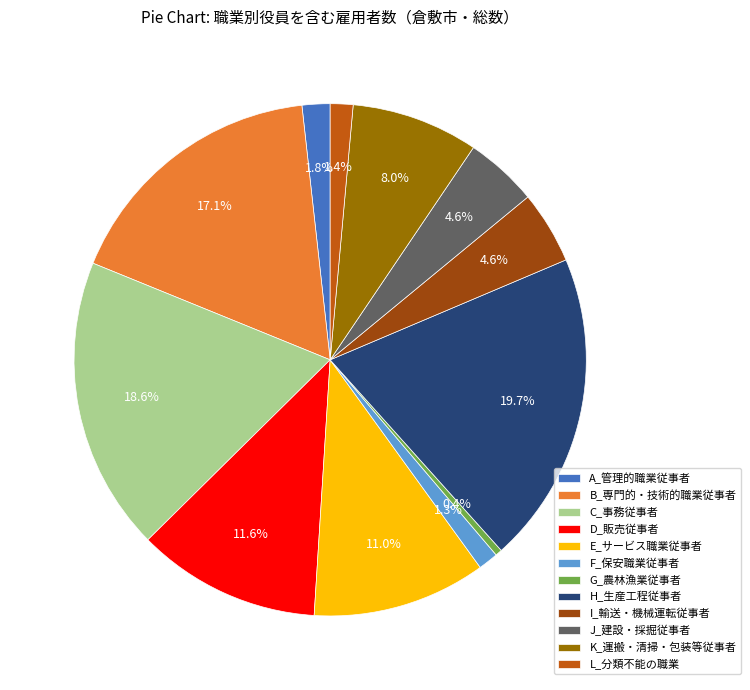

Which category has the biggest portion of the pie?

H_生産工程従事者